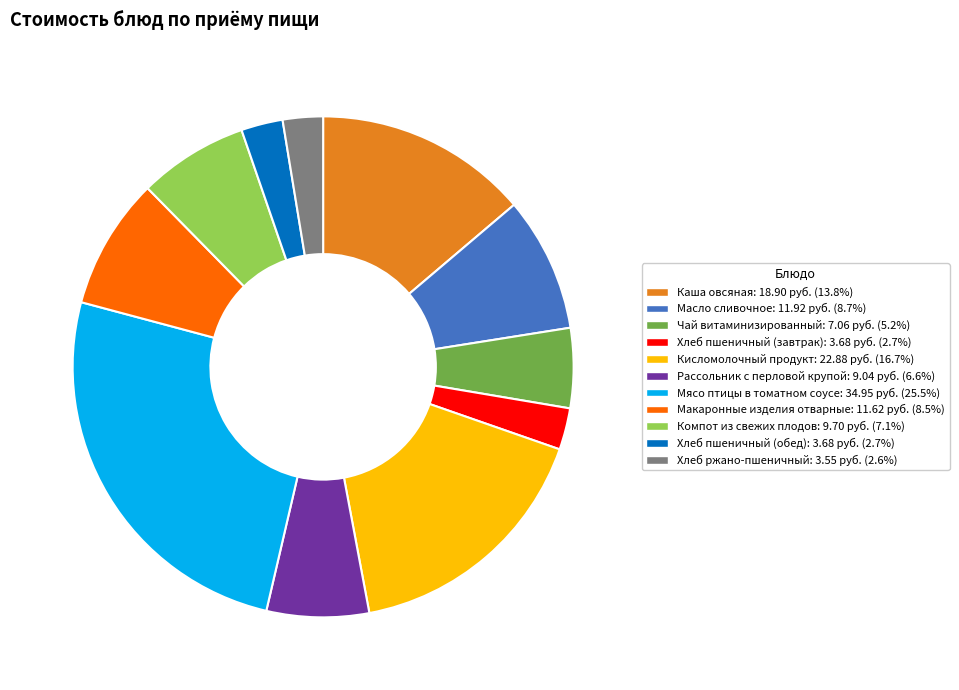

What is the ratio of the value at Компот из свежих плодов to the value at Рассольник с перловой крупой?

1.1